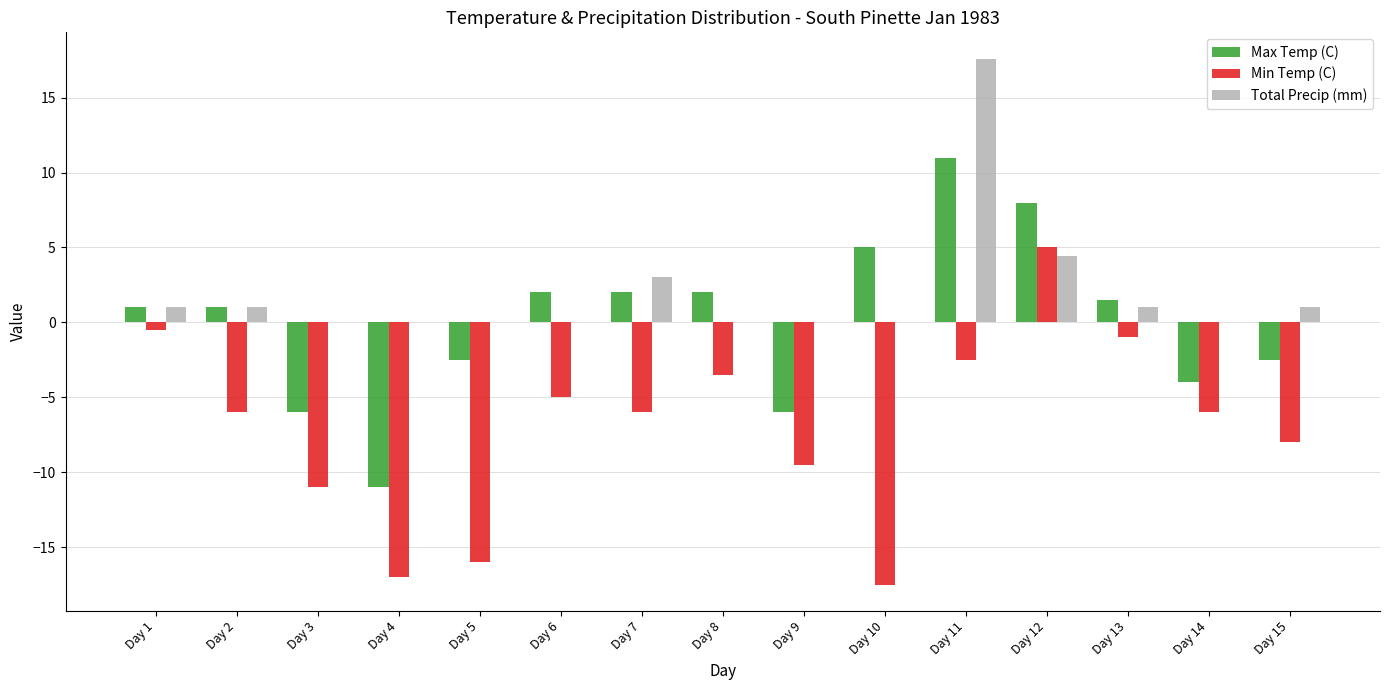

What are all the series names shown in the legend?

Max Temp (C), Min Temp (C), Total Precip (mm)